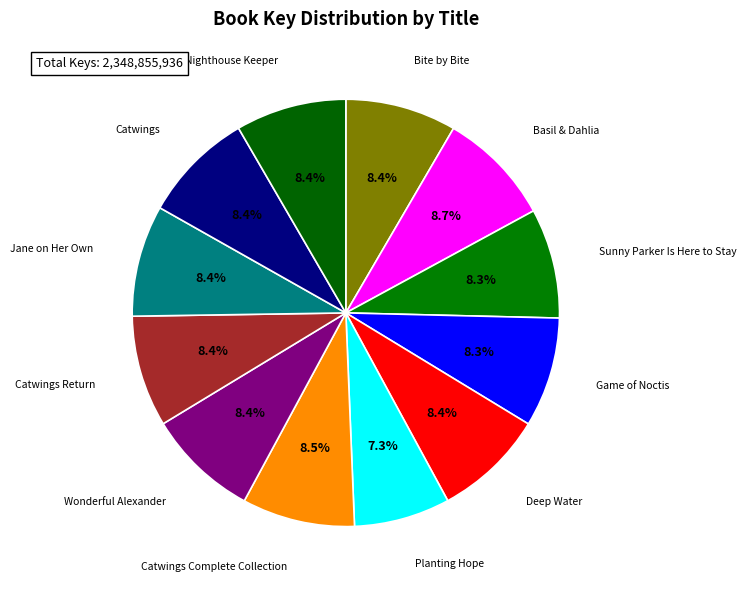

What is the smallest slice in the pie chart?

Planting Hope